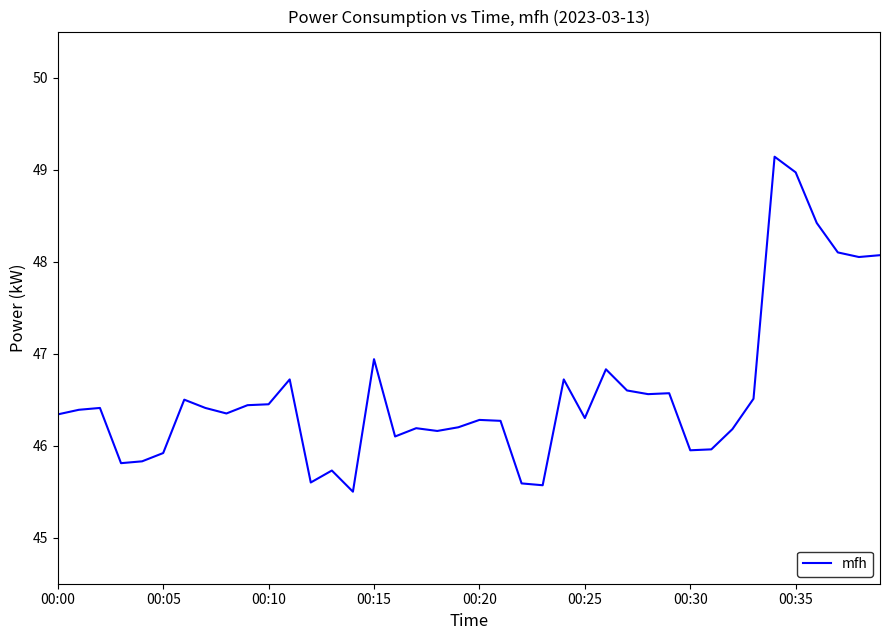

What is the difference between the maximum and minimum values?

3.6